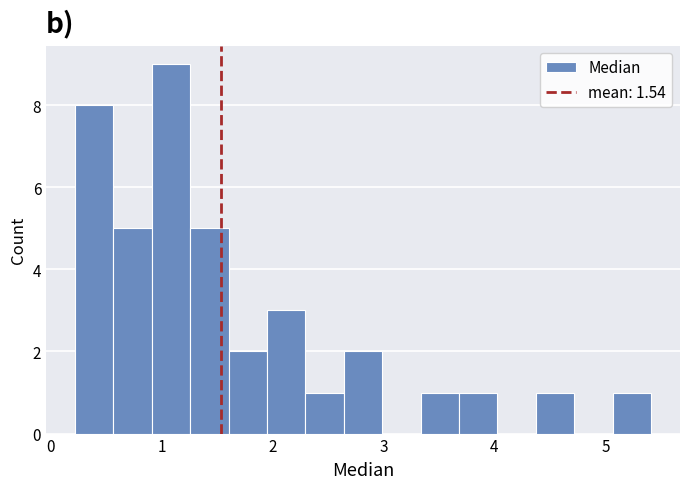

Around what value on the x-axis is the tallest bar? Give the approximate position of its centre, as read against the axis.

1.1